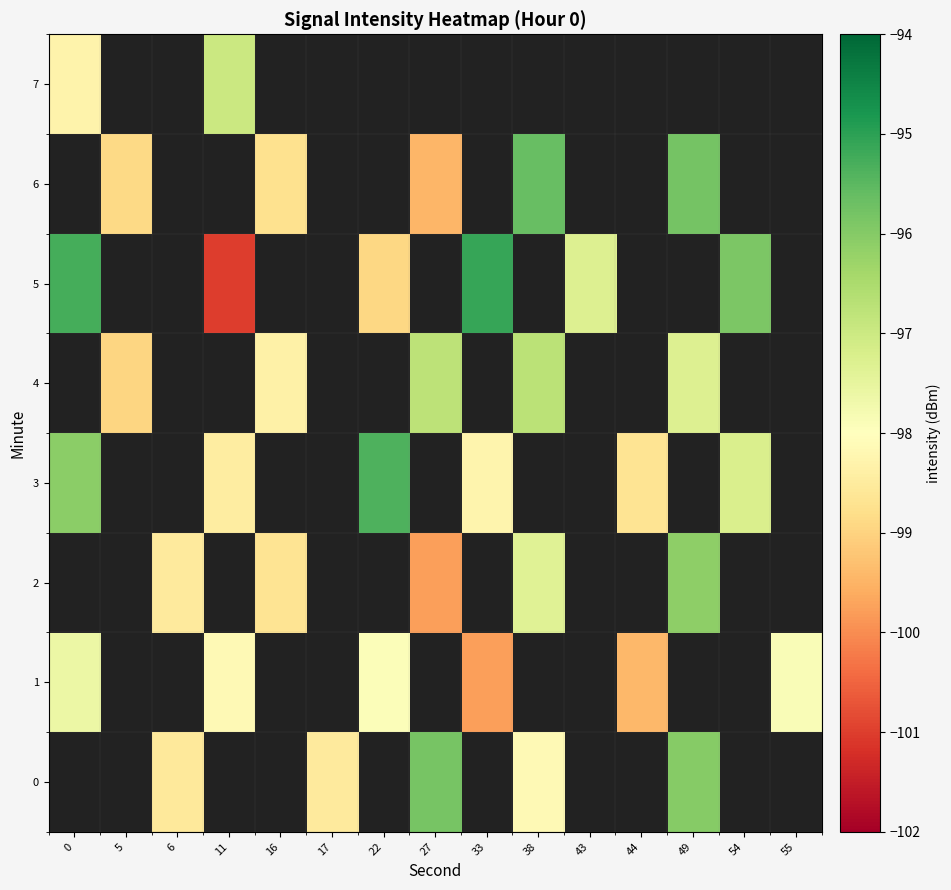

The value of 5 at 54 is -95.9. True or false?

True